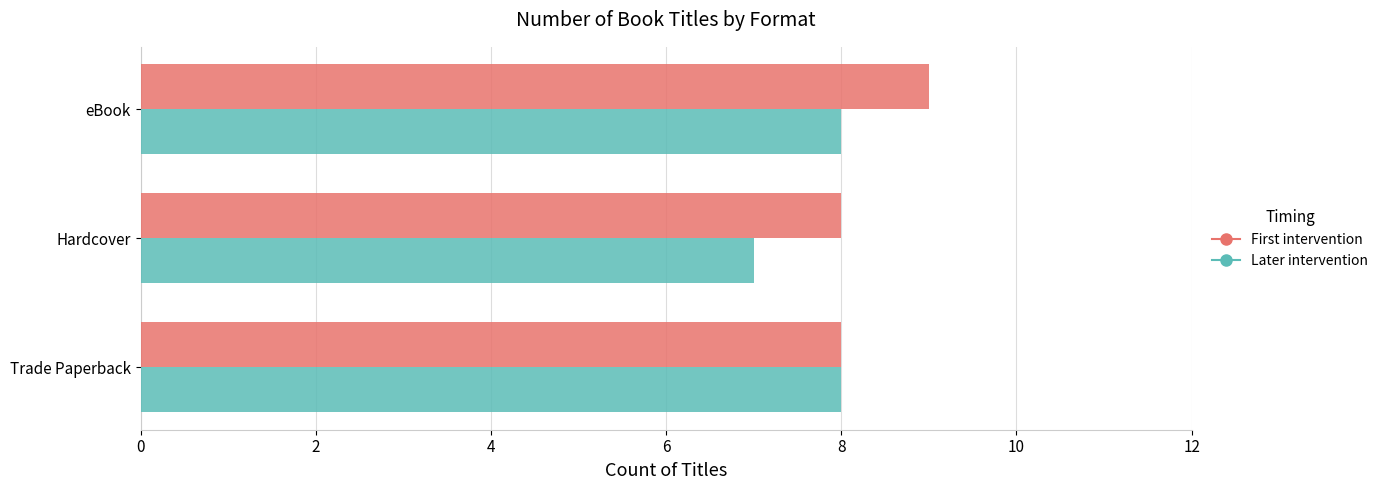

List the series in order of their peak value, highest first.

First intervention, Later intervention